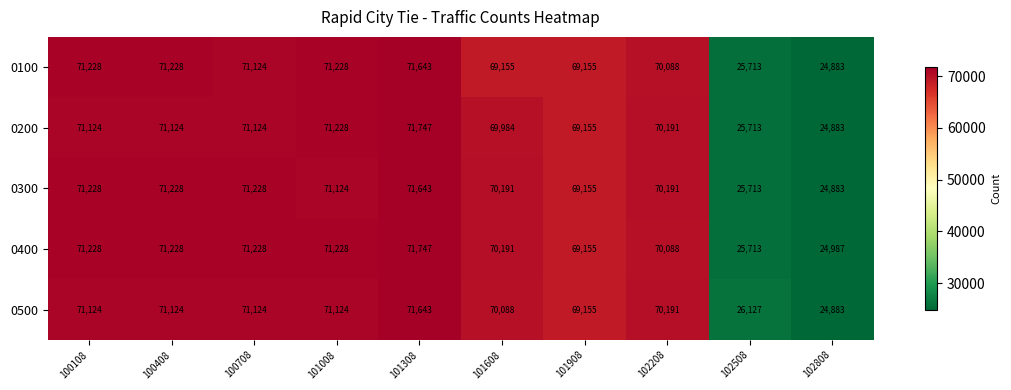

What is the sum of the 0200 values at 101908 and 100708?

140279